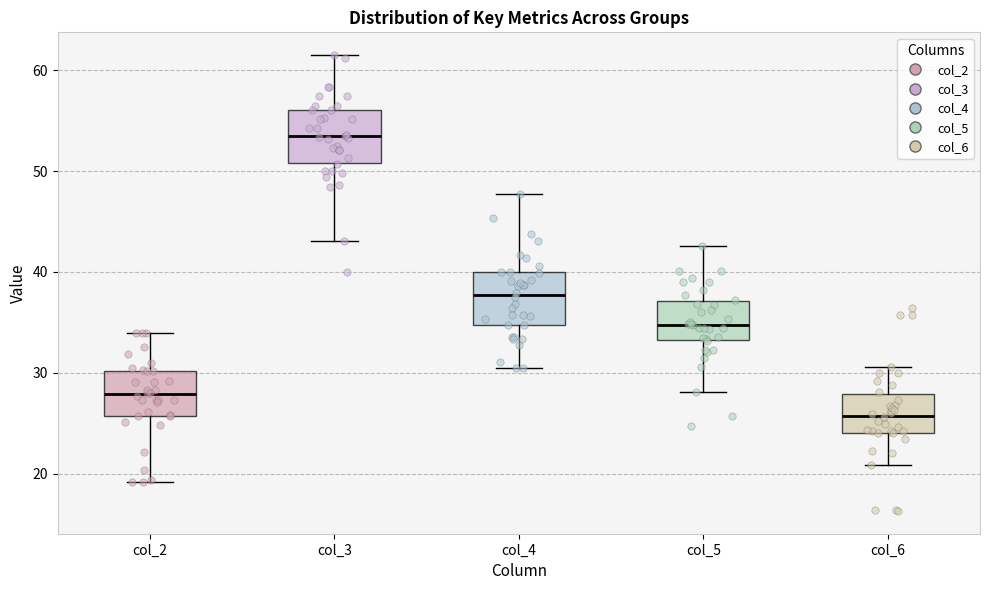

Reading left to right, transcribe this box plot: for each box, give where its median line is, the range the box spans, and where its two whiskers end, as read against the y-axis. The values are not printed on the chart, so give them approximately, as read against the axis.

col_2: median 28, box 26 to 30, whiskers 19 to 34
col_3: median 53, box 51 to 56, whiskers 43 to 62
col_4: median 38, box 35 to 40, whiskers 31 to 48
col_5: median 35, box 33 to 37, whiskers 28 to 43
col_6: median 26, box 24 to 28, whiskers 21 to 31